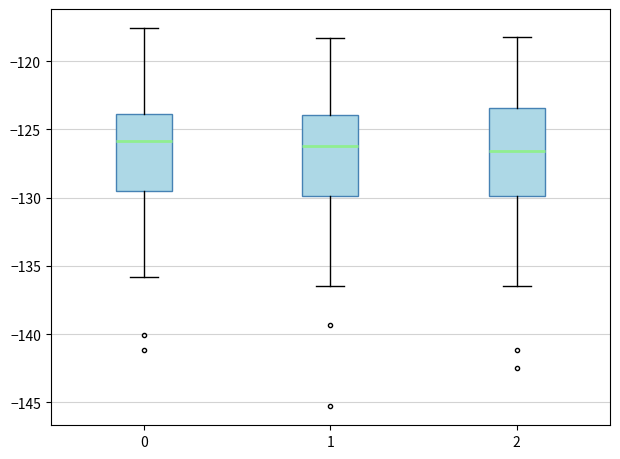

Reading left to right, read every box against the y-axis: the position of its median line, the range the box covers, and the ends of its whiskers. The values are not printed on the chart, so give them approximately, as read against the axis.

0: median -126.0, box -129.5 to -124.0, whiskers -136.0 to -117.5
1: median -126.0, box -130.0 to -124.0, whiskers -136.5 to -118.5
2: median -126.5, box -130.0 to -123.5, whiskers -136.5 to -118.0